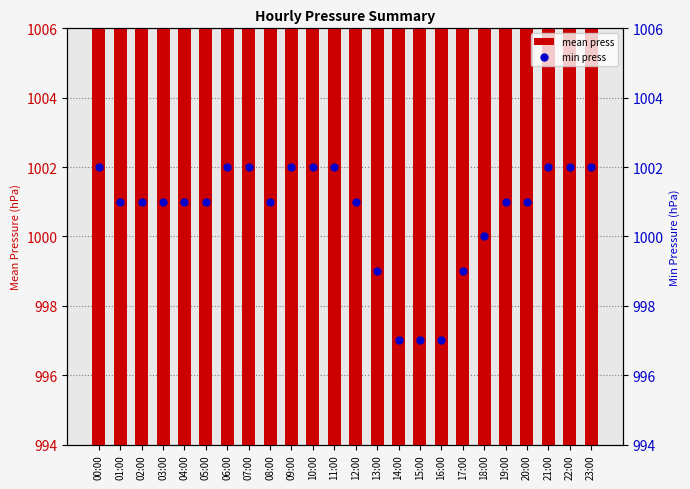

What is the total value across all series at 16:00?

1994.0